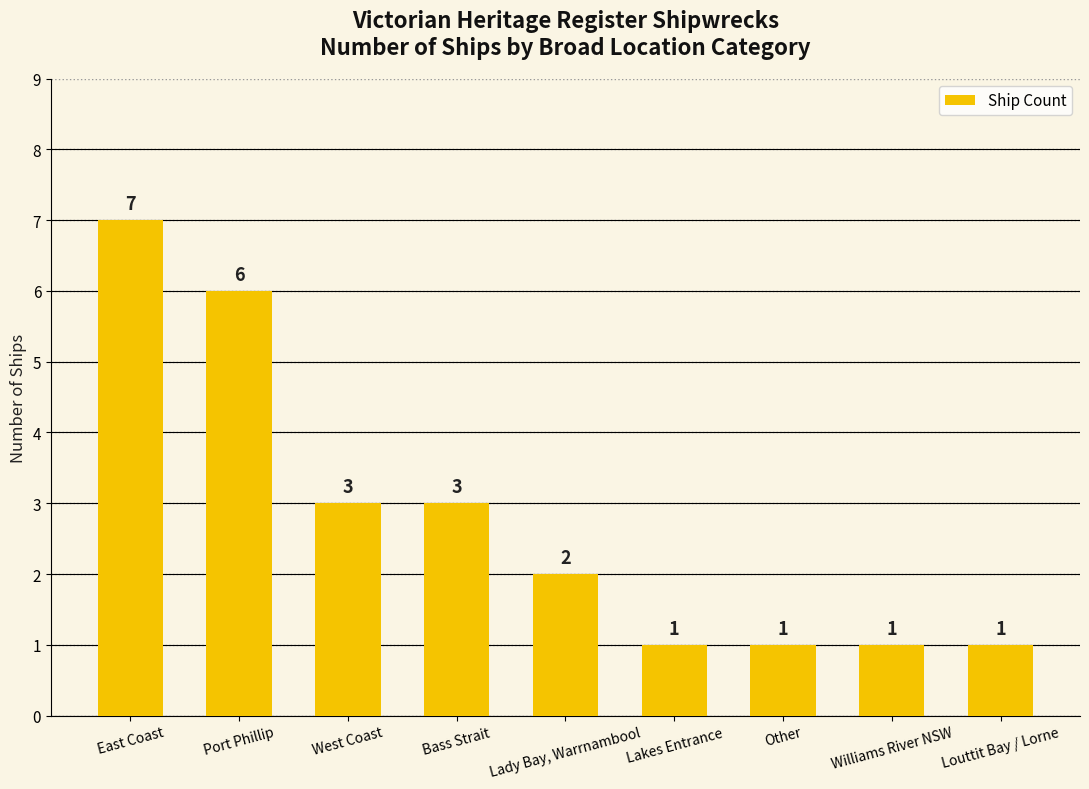

At which label does the data first exceed 2?

East Coast